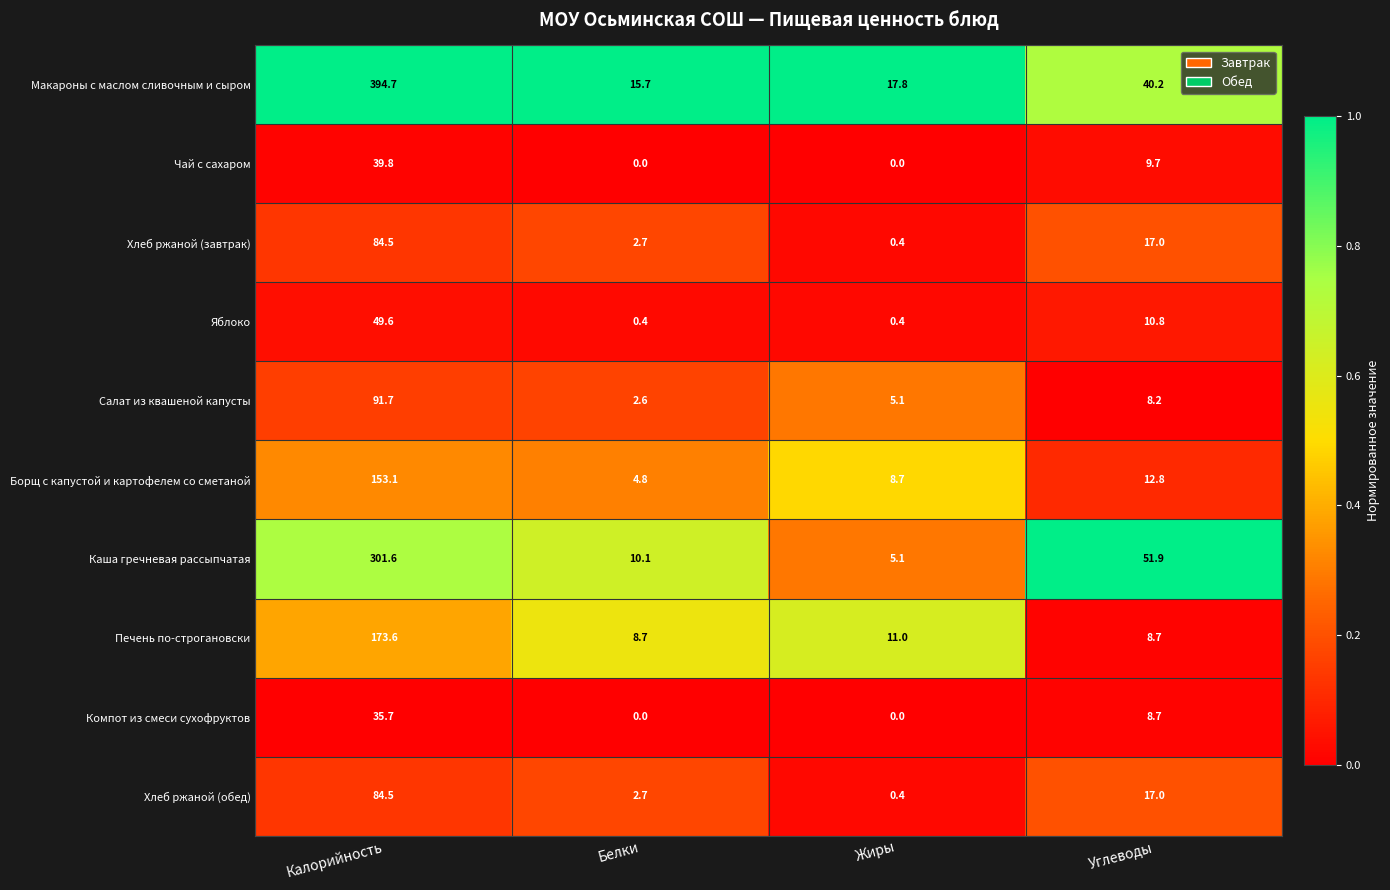

Which series has the largest range (max minus min)?

Макароны с маслом сливочным и сыром